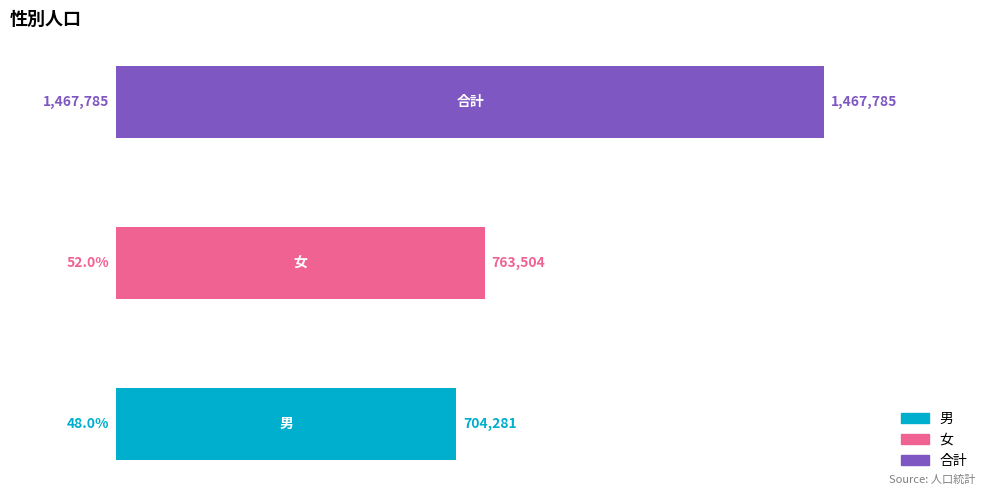

What is the sum of all values?

2935570